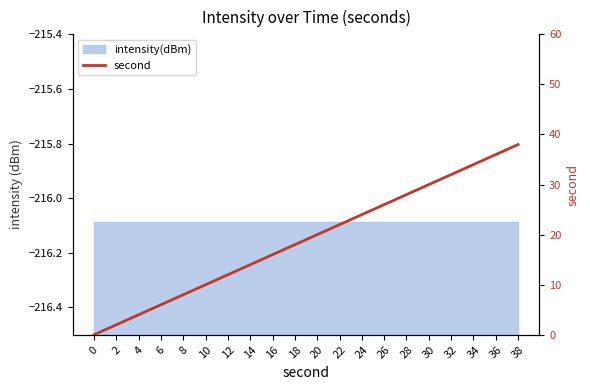

How many values are above zero?

19